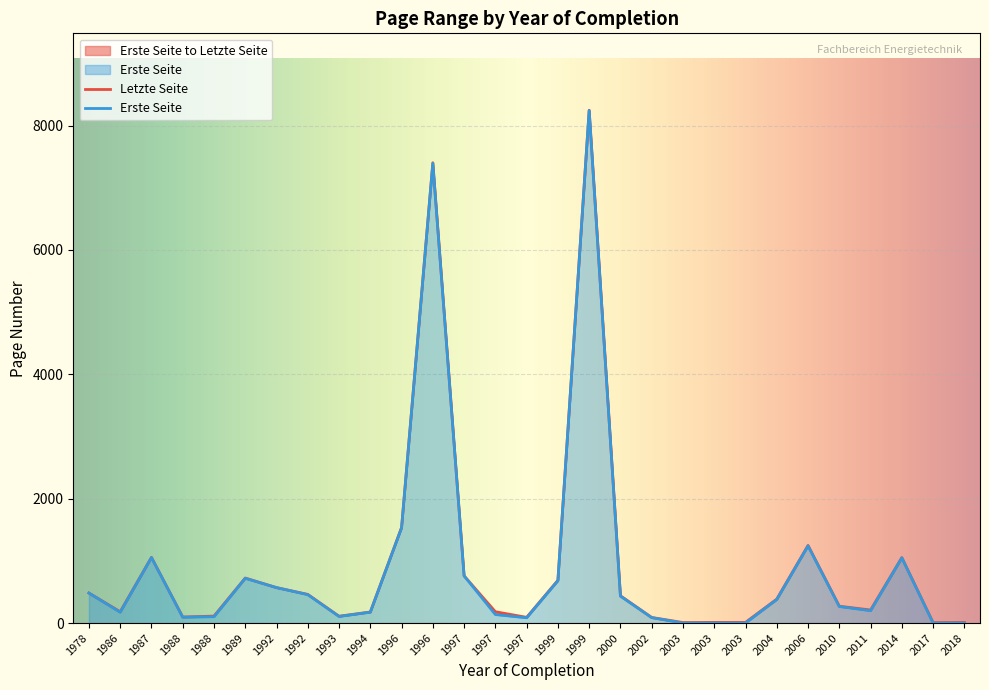

How many data points does each series have?

29